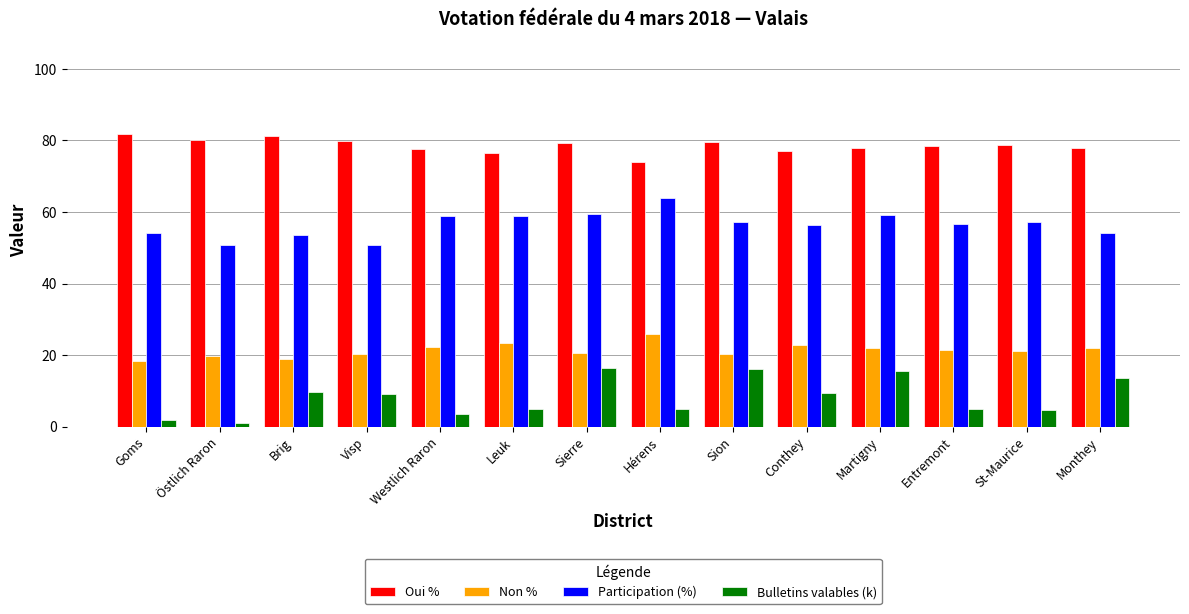

How many categories are shown in the chart?

14